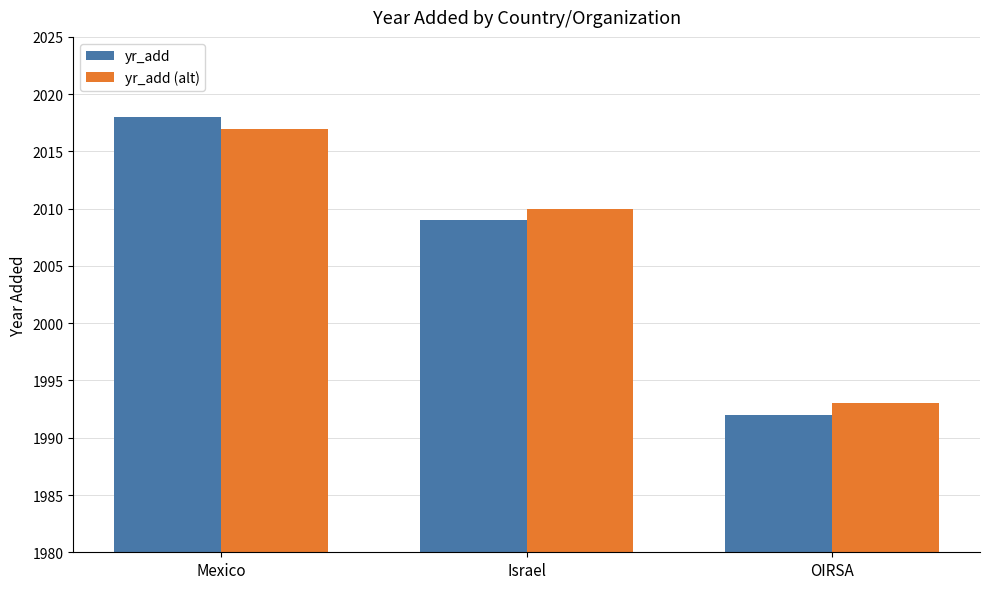

Which series changed the most between Mexico and Israel?

yr_add